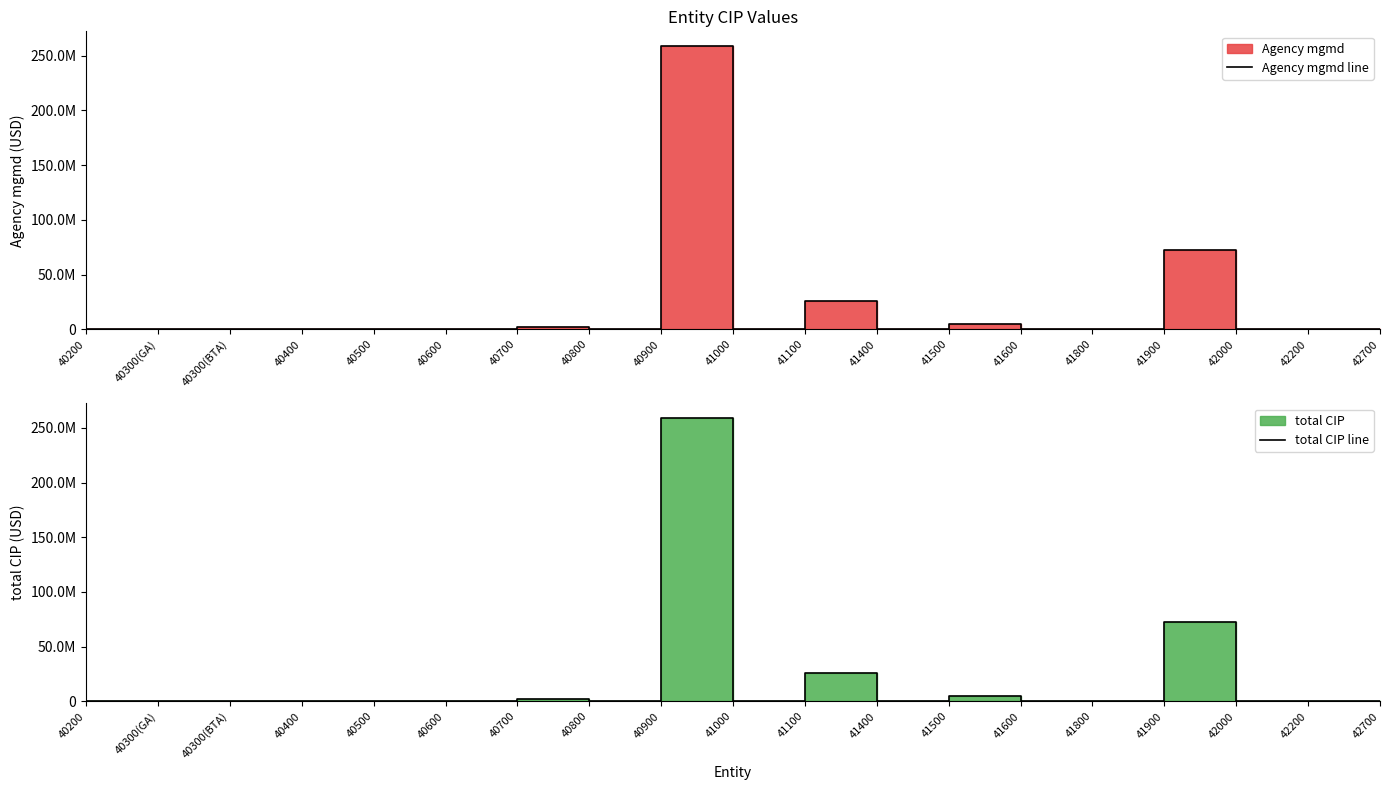

What are all the series names shown in the legend?

Agency mgmd line, total CIP line